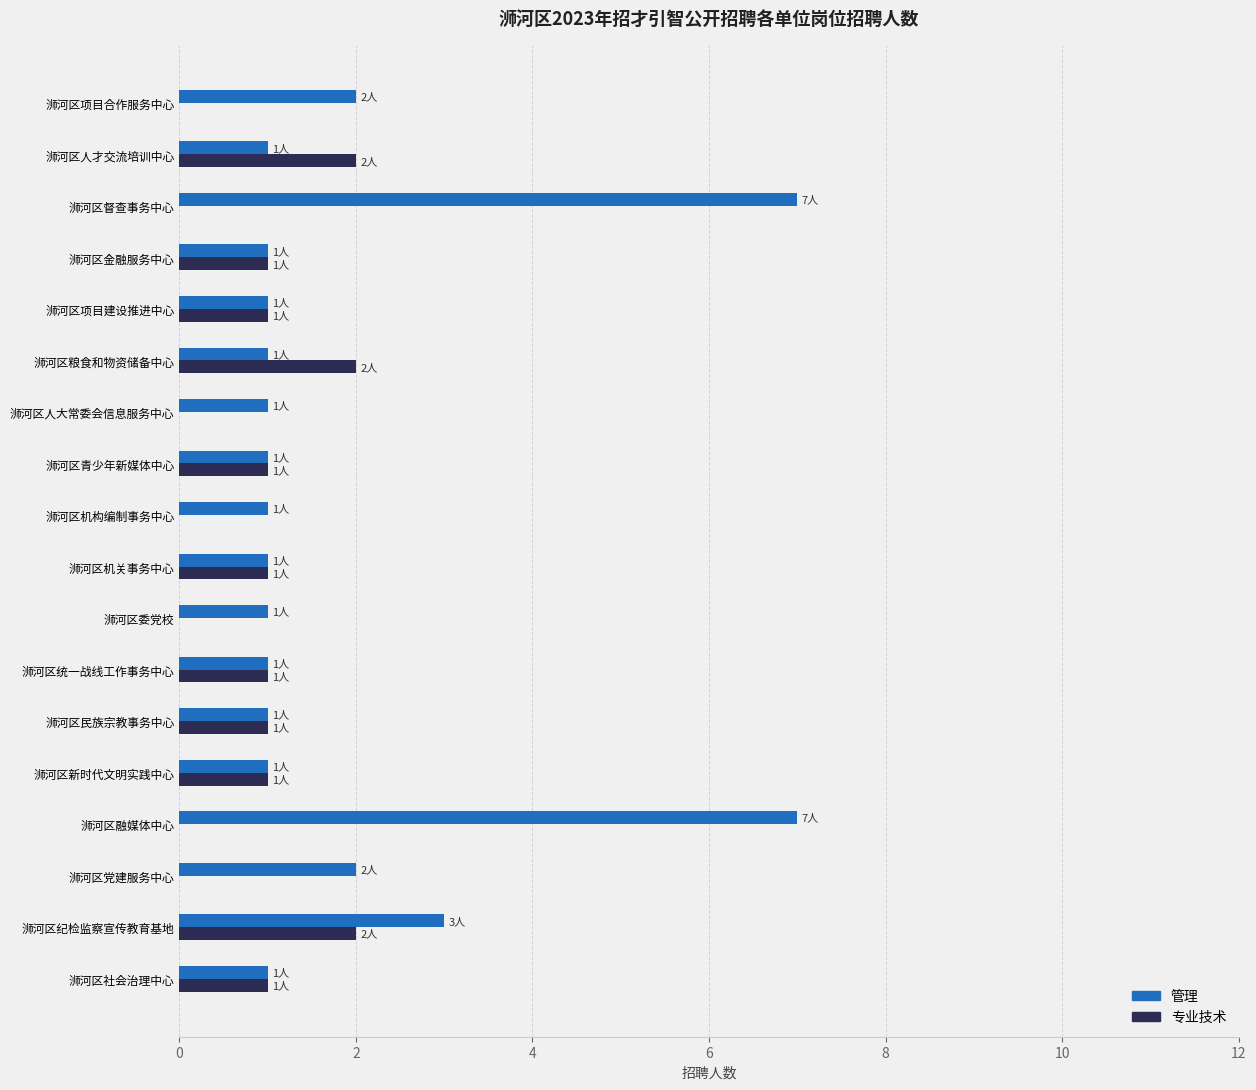

What is the sum of all 专业技术 values?

14